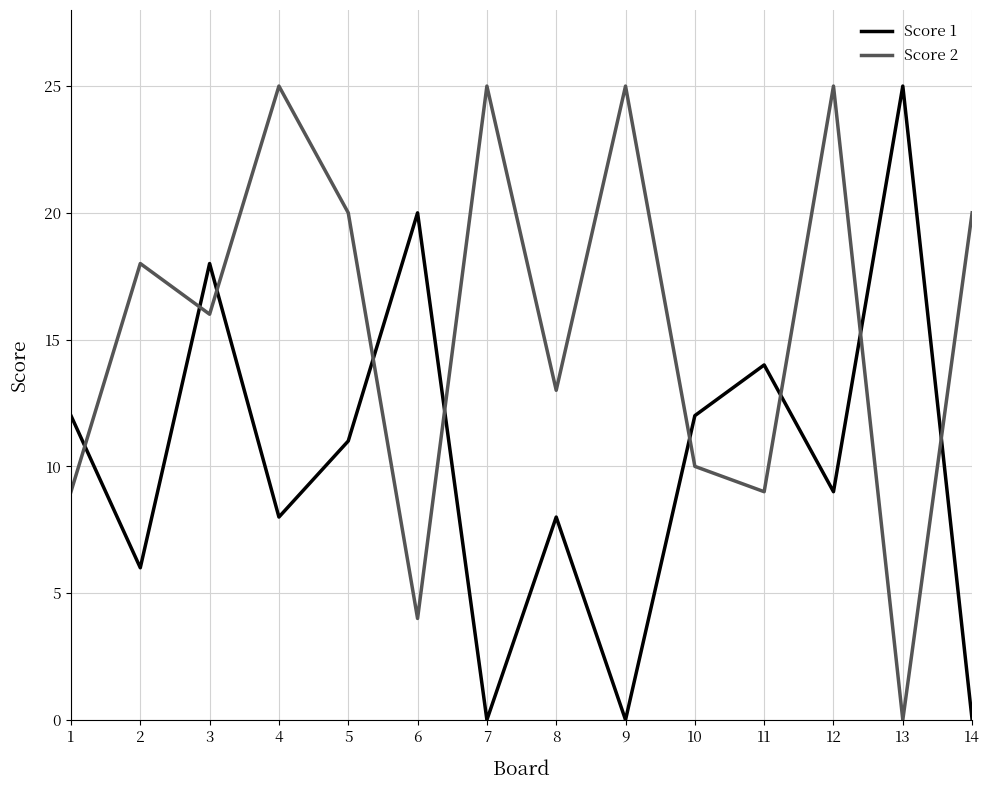

What is the sum of the Score 1 values at 2 and 4?

14